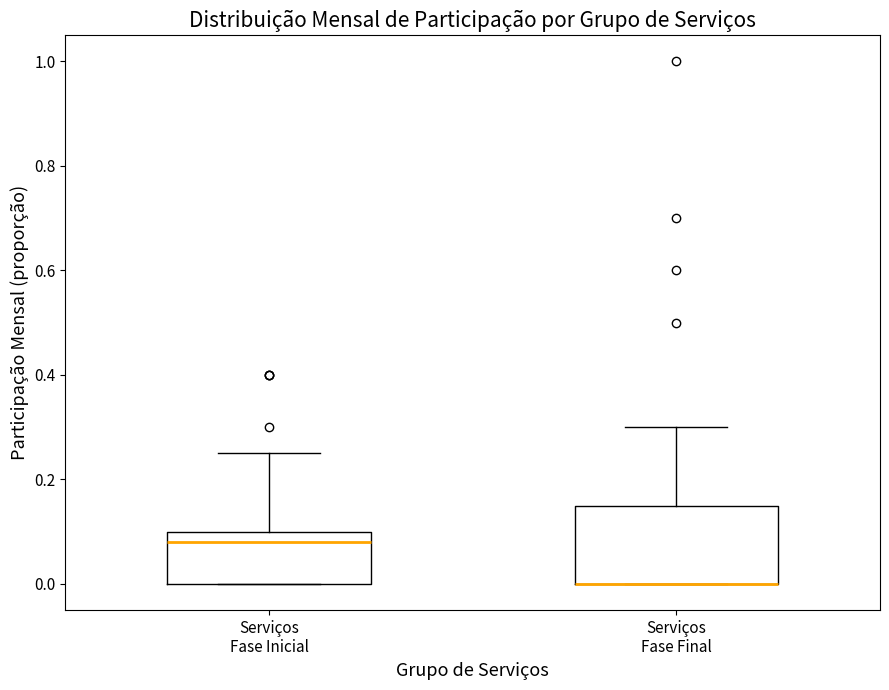

Comparing the boxes themselves (not the whiskers), which one is the tallest?

Serviços Fase Final